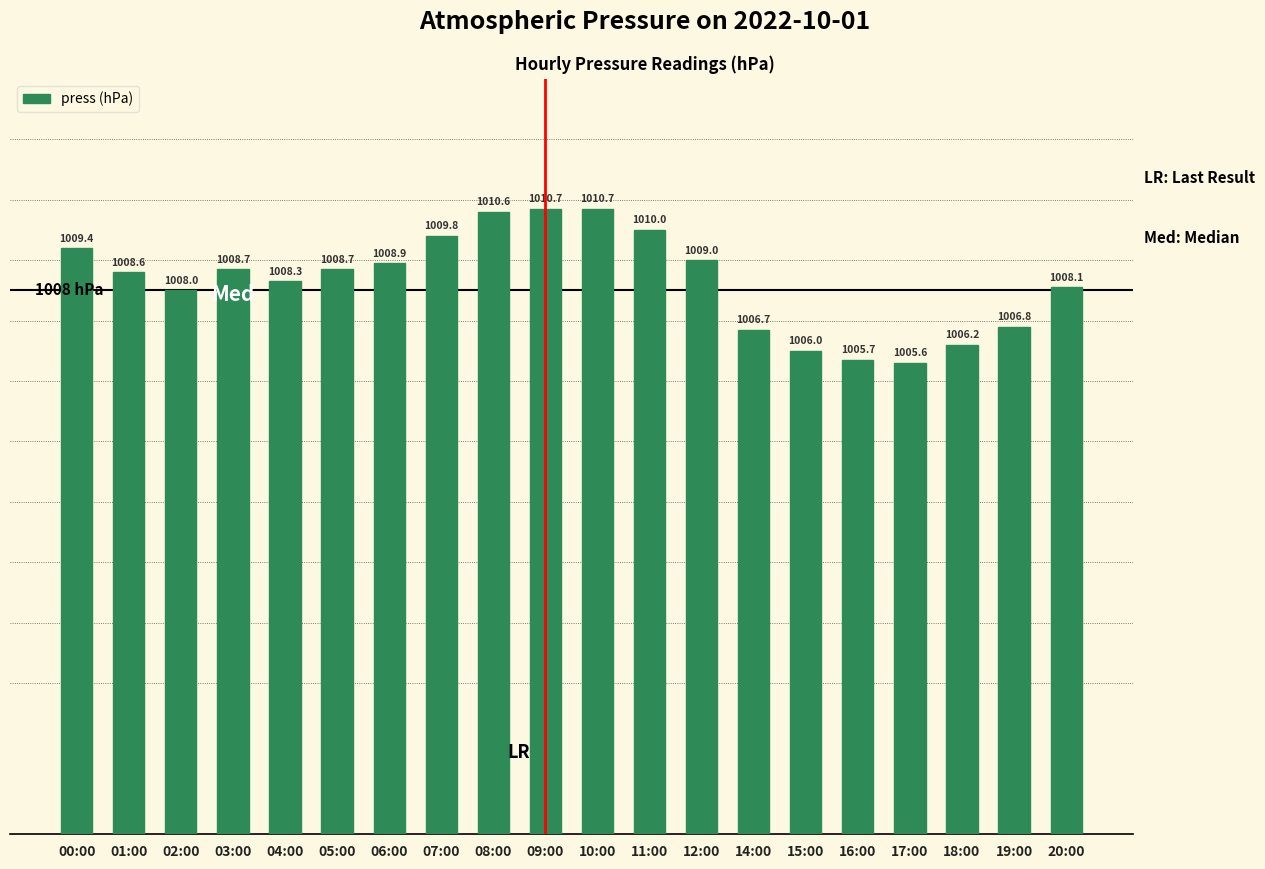

What is the value of the 20th bar from the left?

1008.1